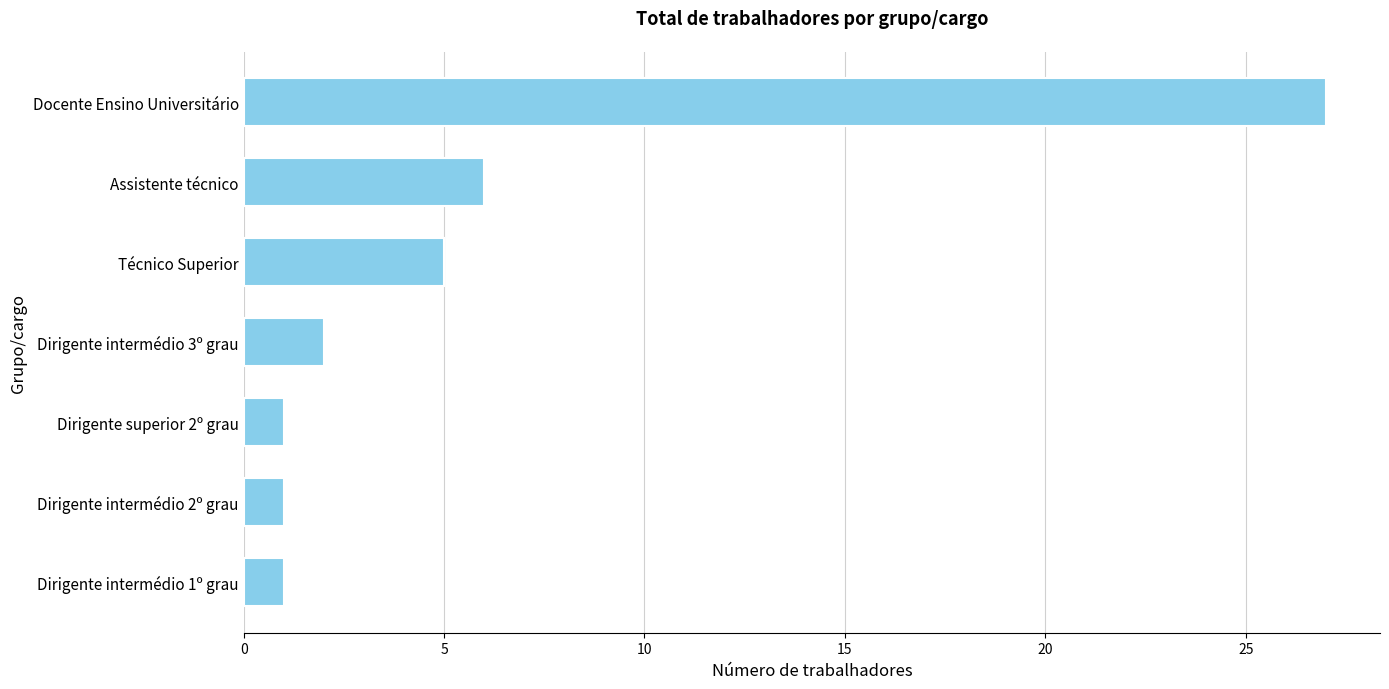

How many bars are there in total?

7